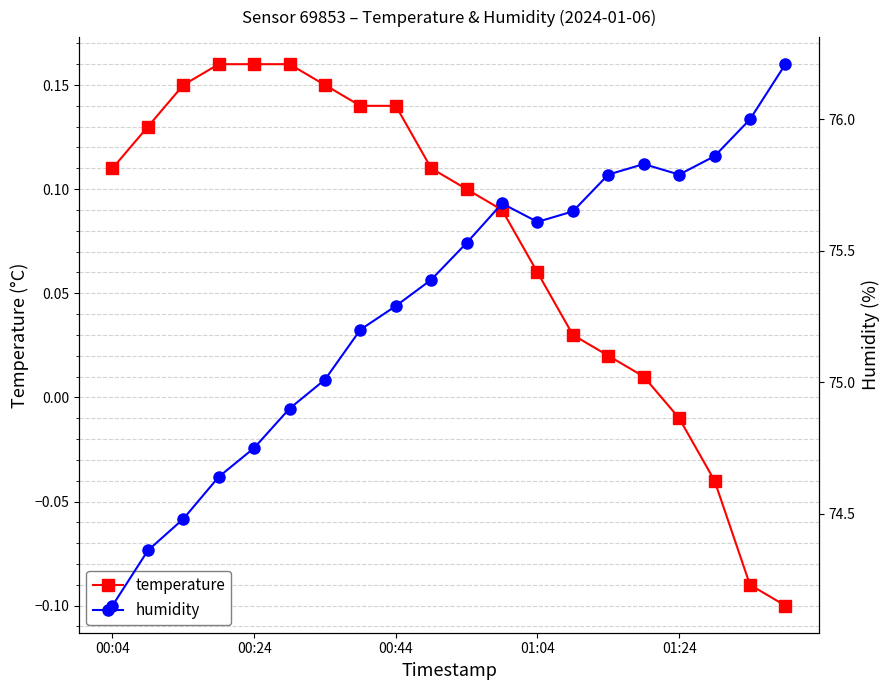

Which series has the largest range (max minus min)?

humidity